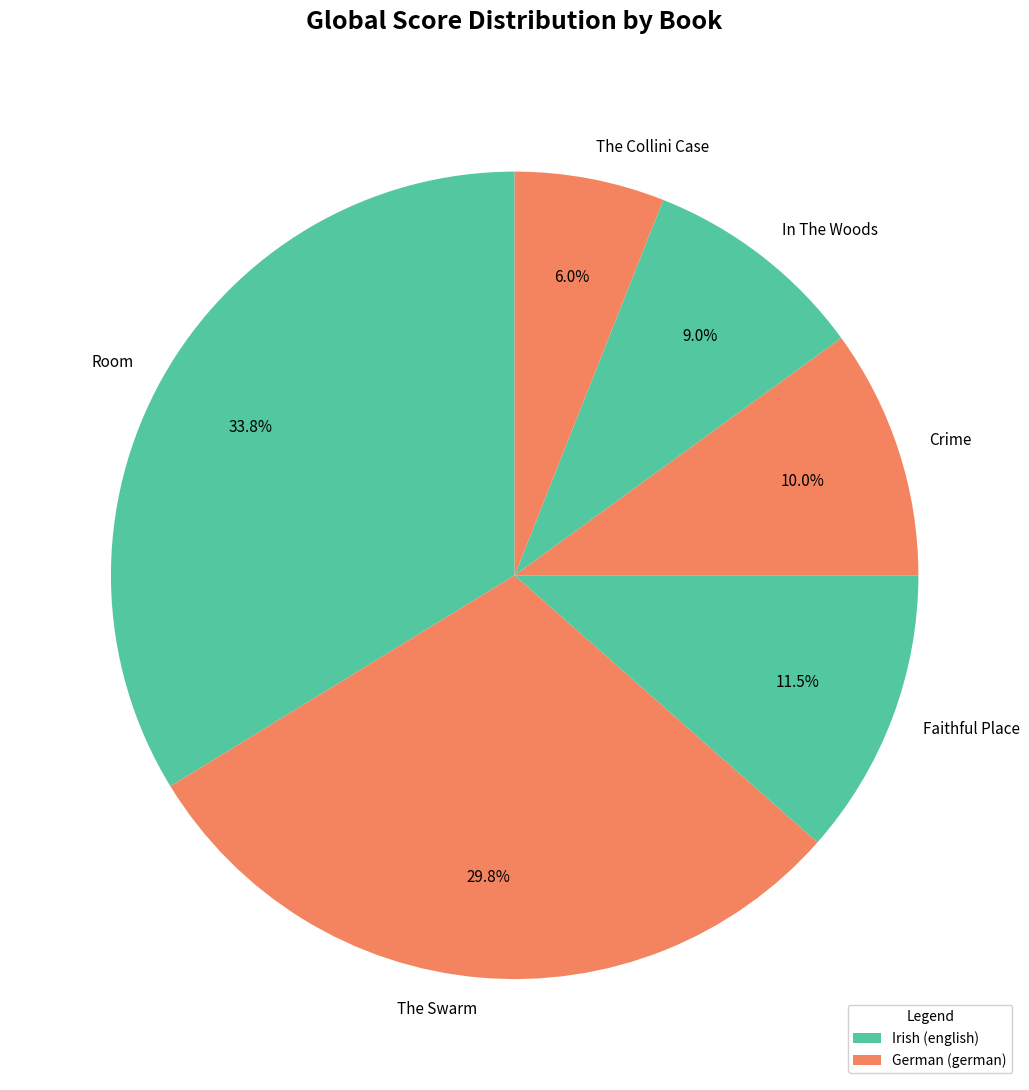

Is there any slice that represents more than half of the pie?

No